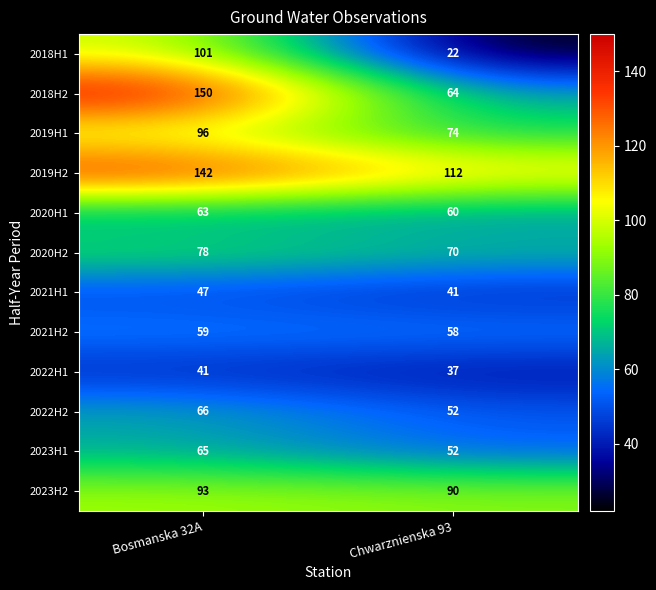

Reading right to left, what are all the values shown in this chart?

2018H1: 22	101
2018H2: 64	150
2019H1: 74	96
2019H2: 112	142
2020H1: 60	63
2020H2: 70	78
2021H1: 41	47
2021H2: 58	59
2022H1: 37	41
2022H2: 52	66
2023H1: 52	65
2023H2: 90	93